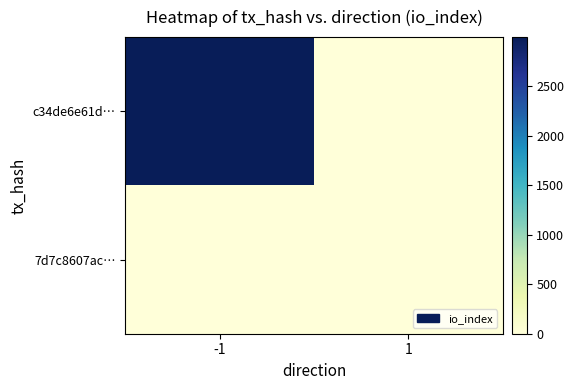

List the series in order of their peak value, lowest first.

7d7c8607ac…, c34de6e61d…